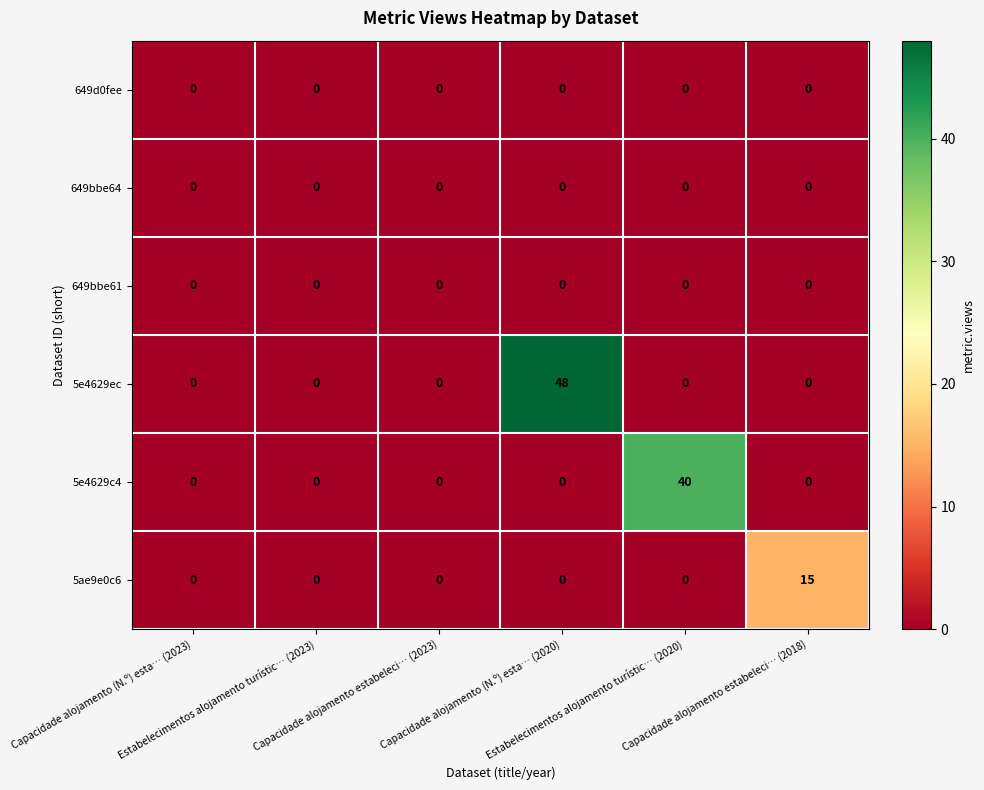

Count the number of categories in the chart.

6